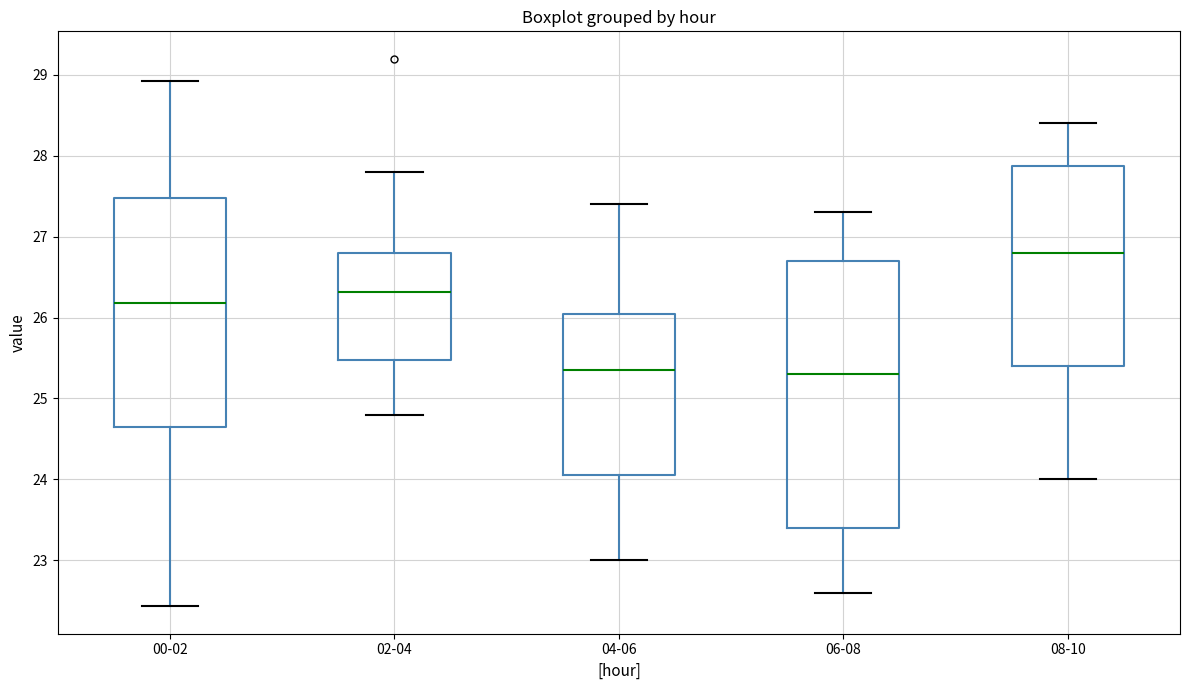

Which box is the tallest, from its lower edge to its upper edge?

06-08